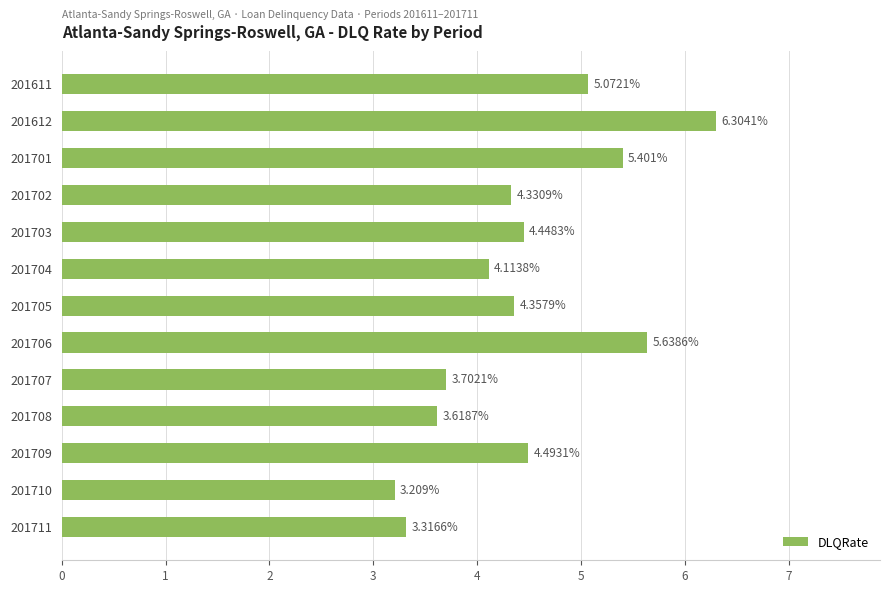

How many data points are less than 4?

4